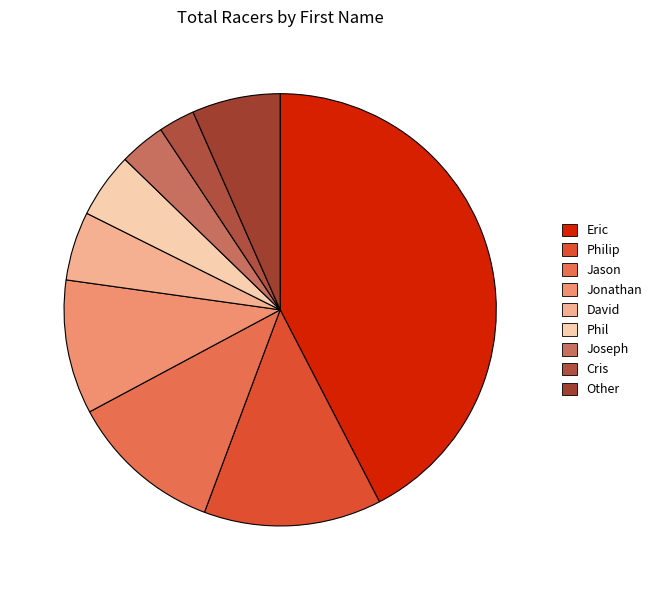

Which slice is the smallest?

Cris